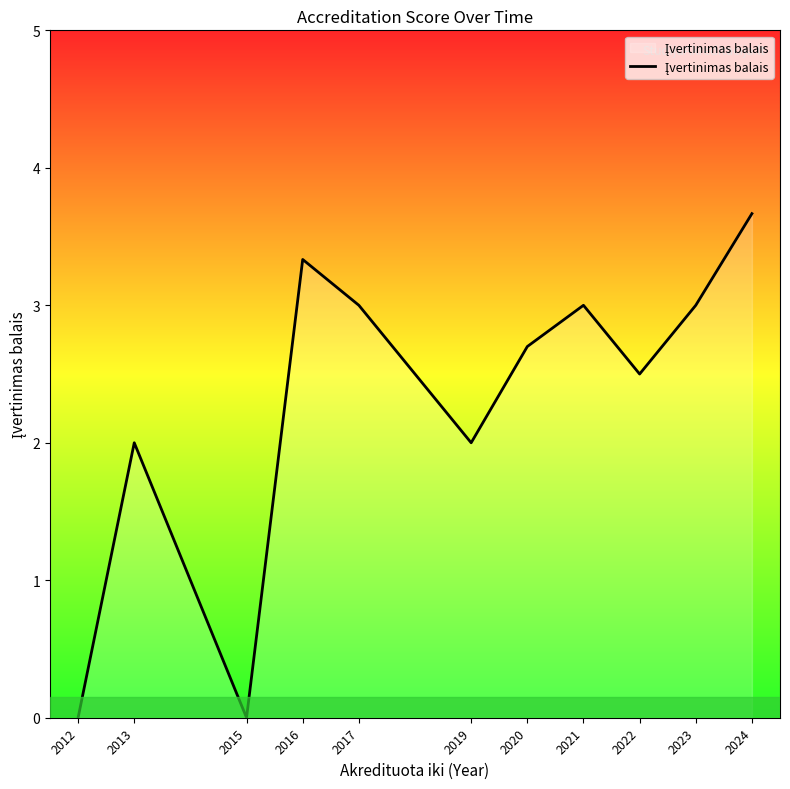

Between 2023 and 2019, which is larger?

2023